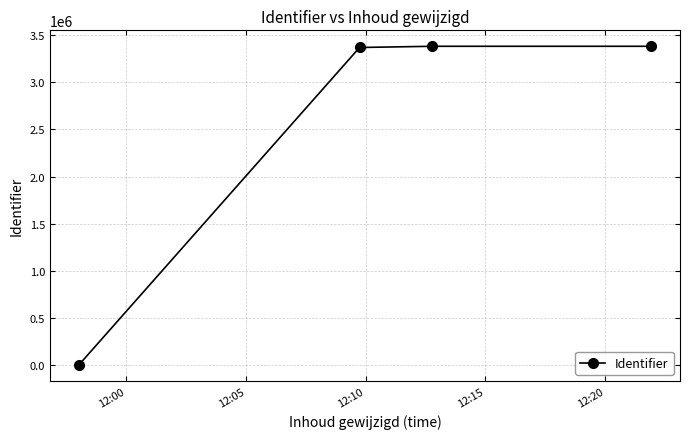

What is the average value?

2531653